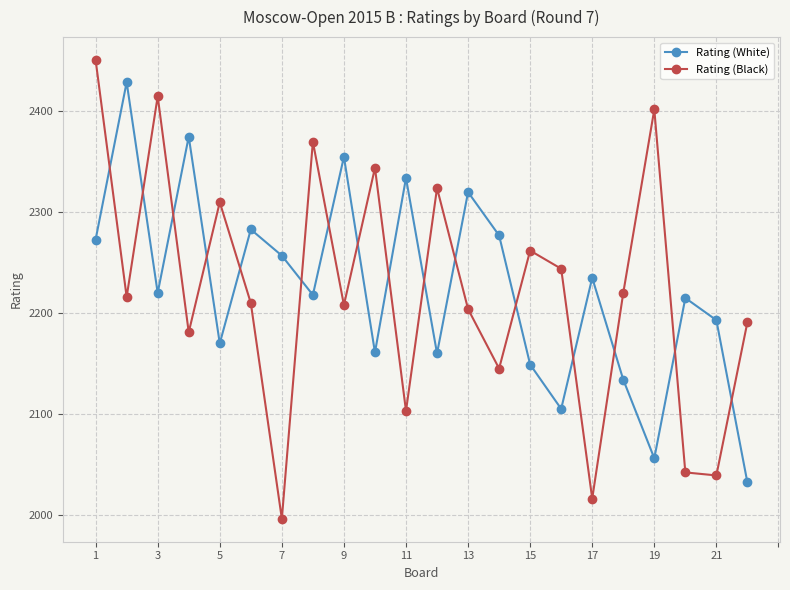

True or false: Rating (Black) has more than 2 interior local peaks.

True